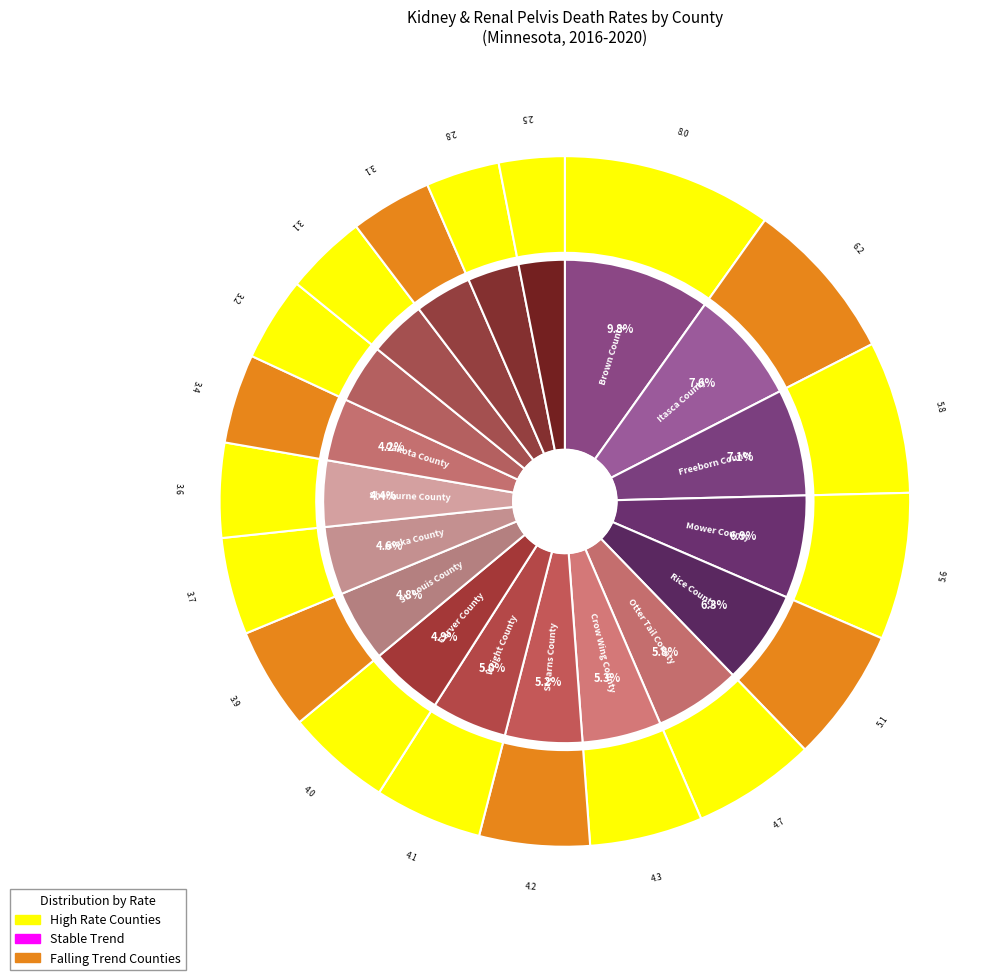

What percentage is NOT represented by Wright County?

95.0%